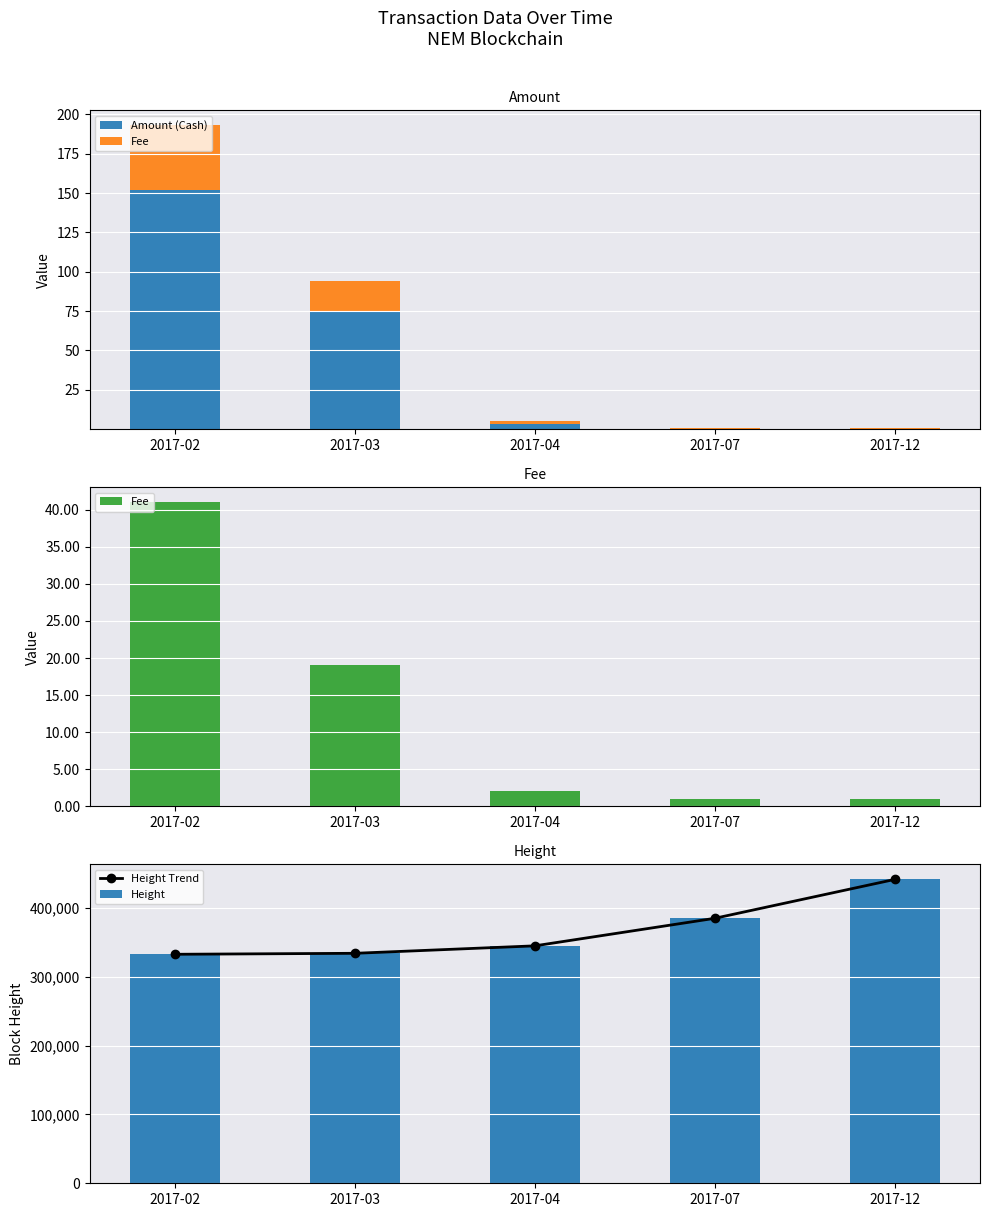

Is it true that Height Trend equals 173903.1 at 2017-02?

False